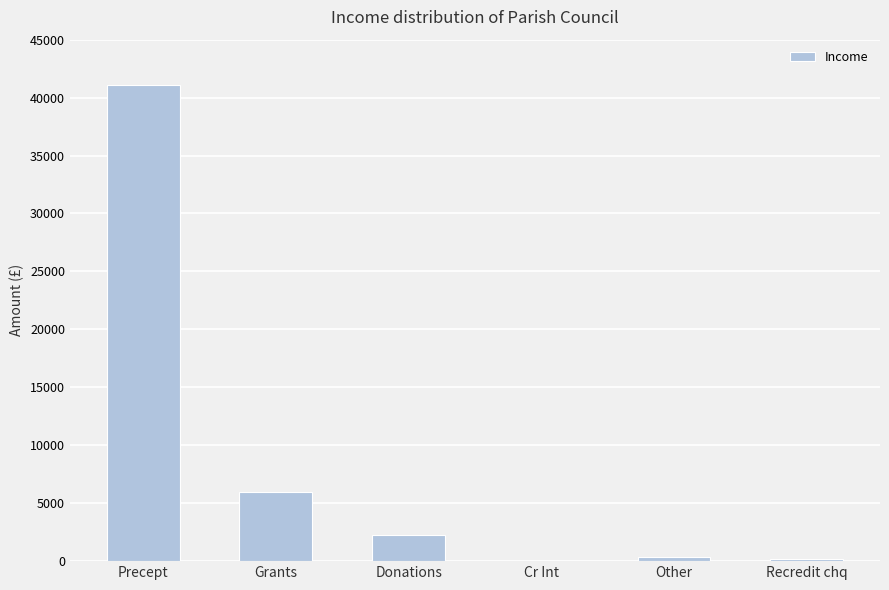

Are the bars grouped side by side (vs. stacked)?

No